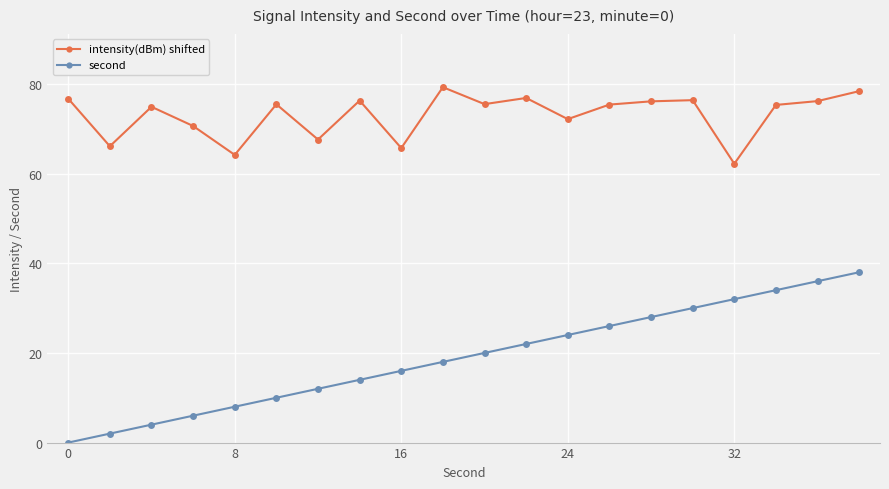

What is the difference between the maximum and second lowest values in the intensity(dBm) shifted series?

15.1